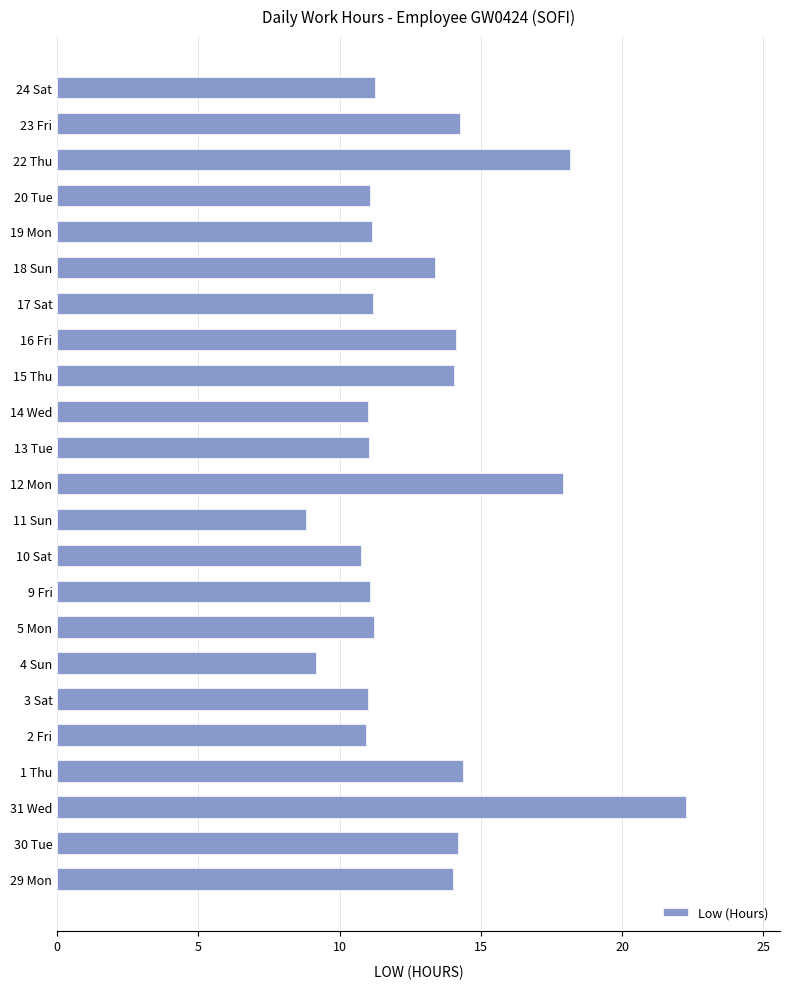

What value does the data have at 2 Fri?

10.9